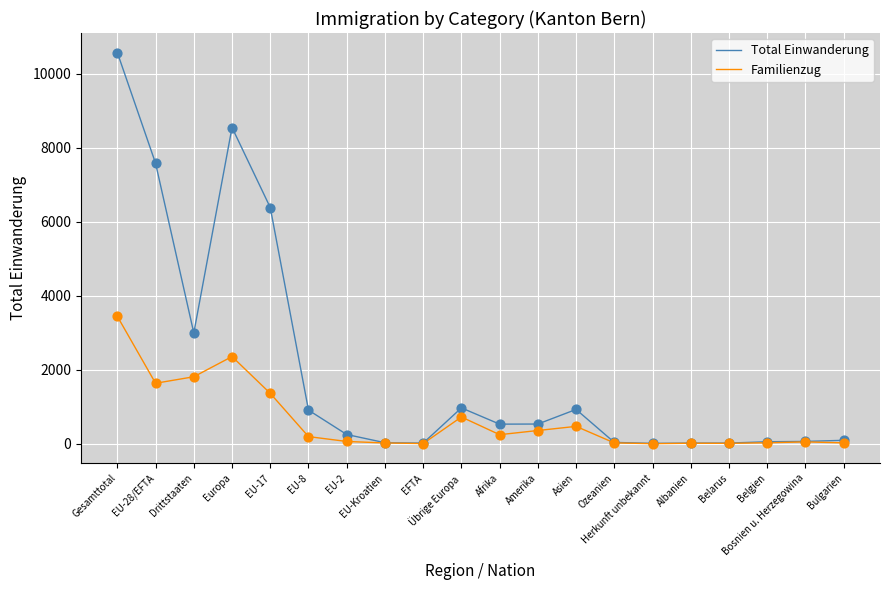

Which series has the largest total across all categories?

Total Einwanderung